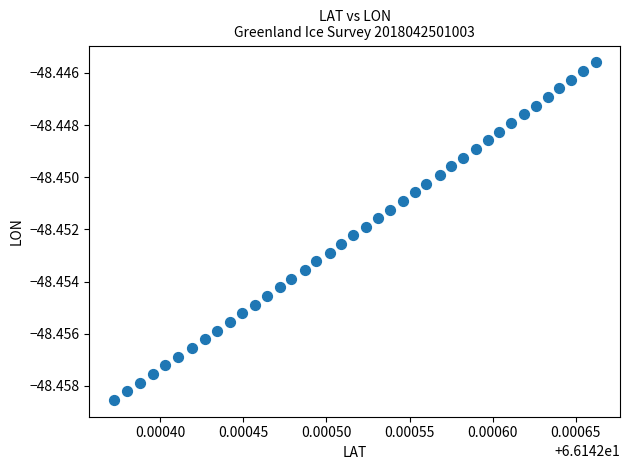

How many data points are displayed?

40